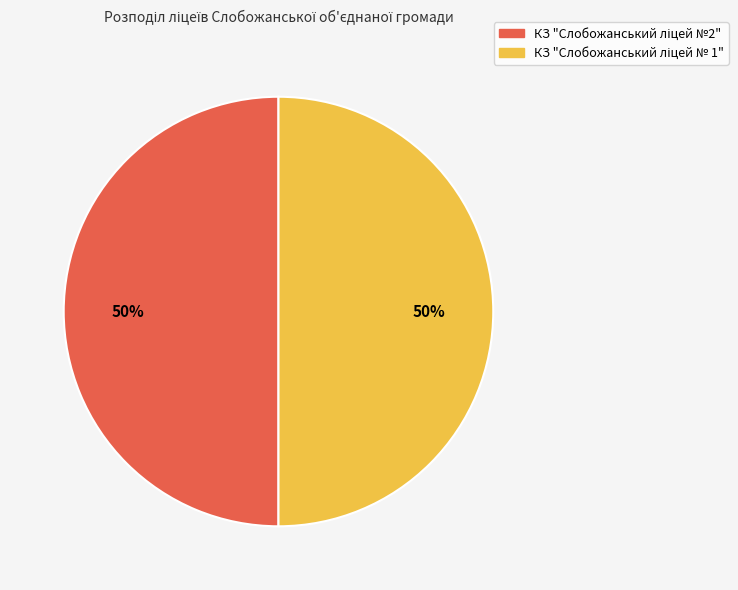

To the nearest percent, what is the average slice percentage?

50%